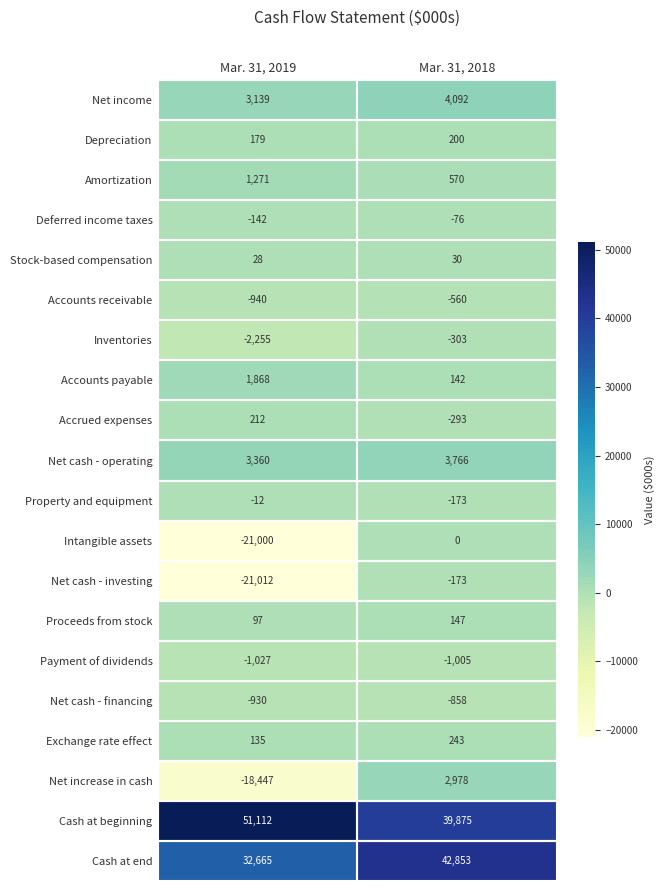

Which label corresponds to the smallest value in the chart?

Mar. 31, 2019